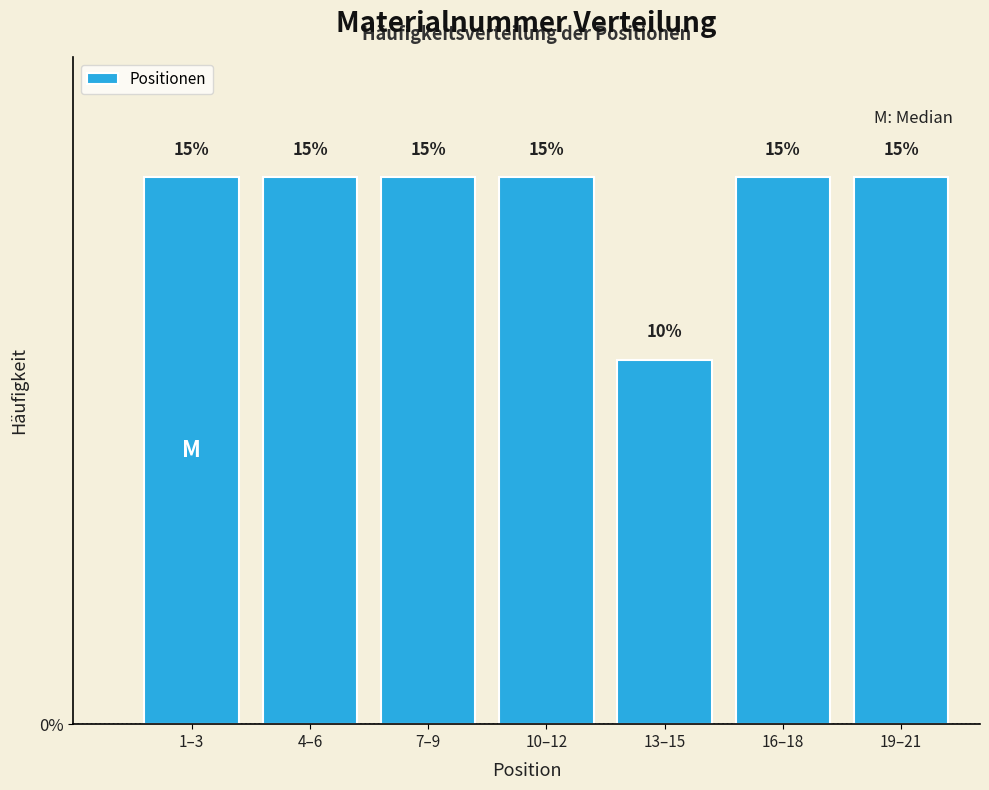

Reading right to left, transcribe all the data shown in this chart.

19–21=15	16–18=15	13–15=10	10–12=15	7–9=15	4–6=15	1–3=15